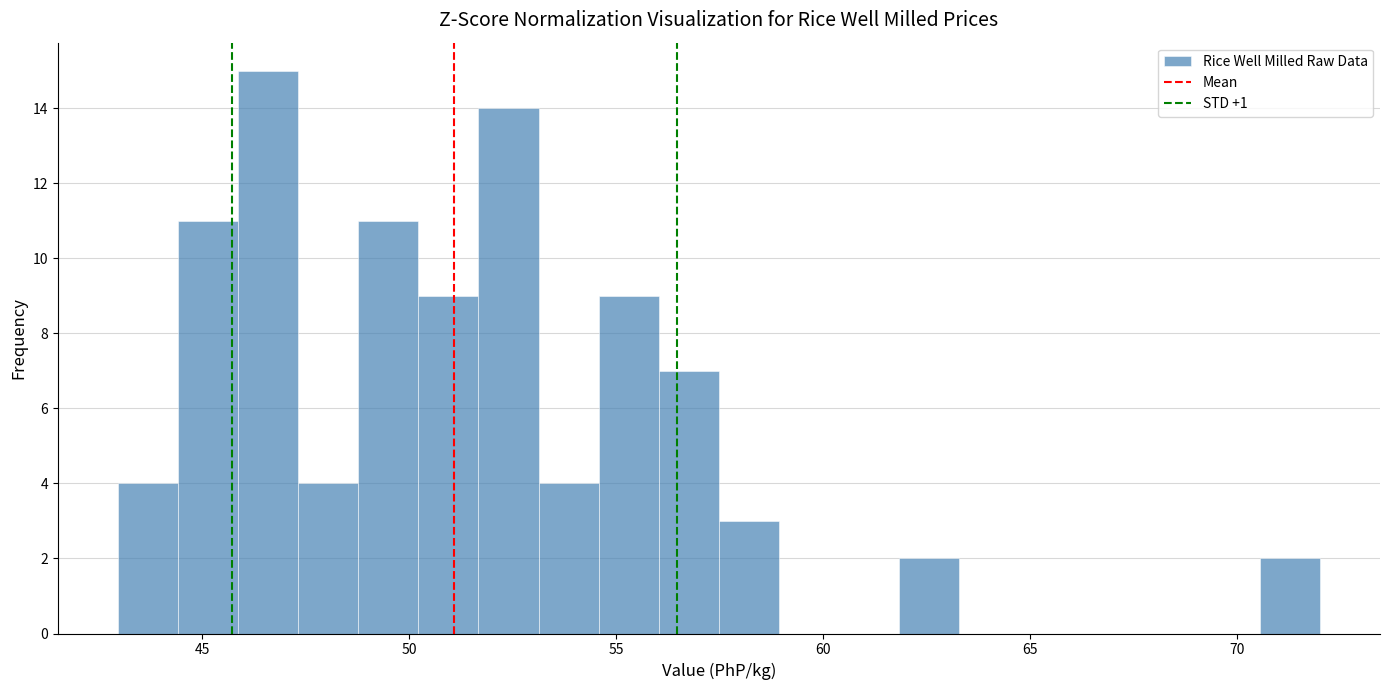

Around what value on the x-axis is the tallest bar? Give the approximate position of its centre, as read against the axis.

46.5